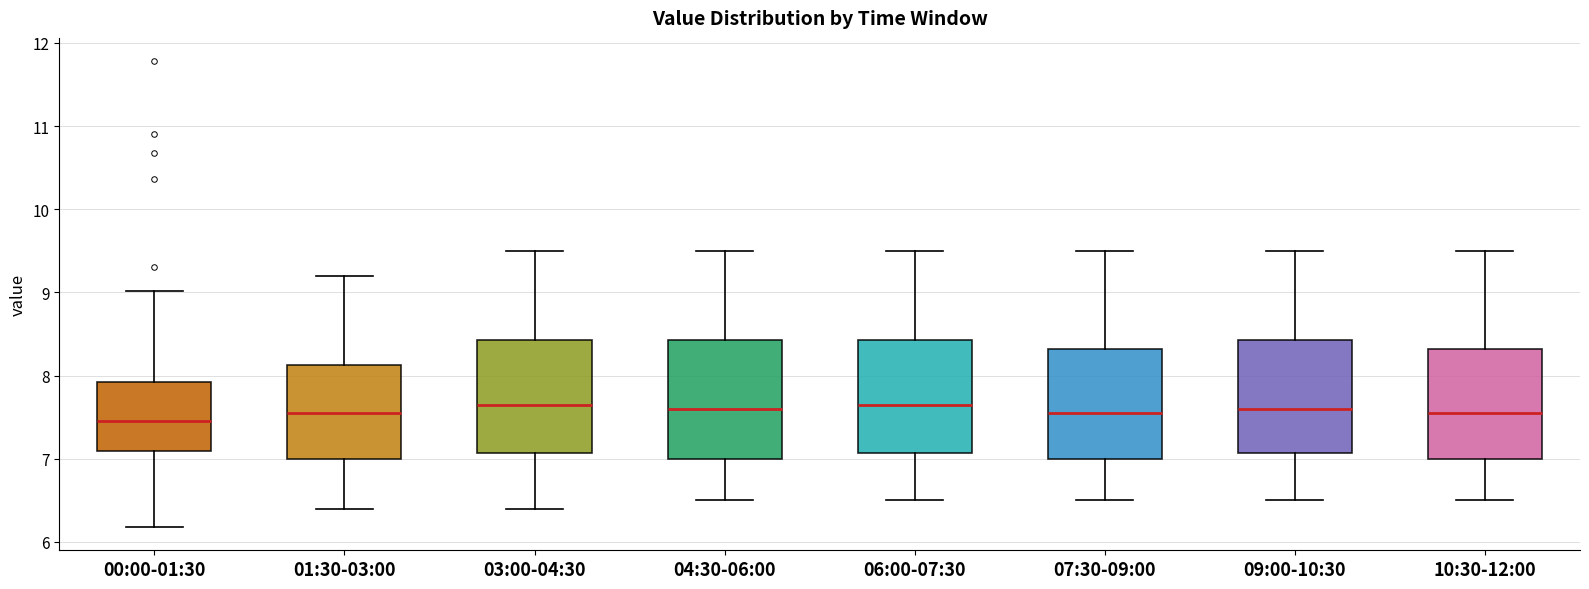

Where is the lower edge of the box for 07:30-09:00 on the y-axis? The values are not printed on the chart, so give them approximately, as read against the axis.

7.0